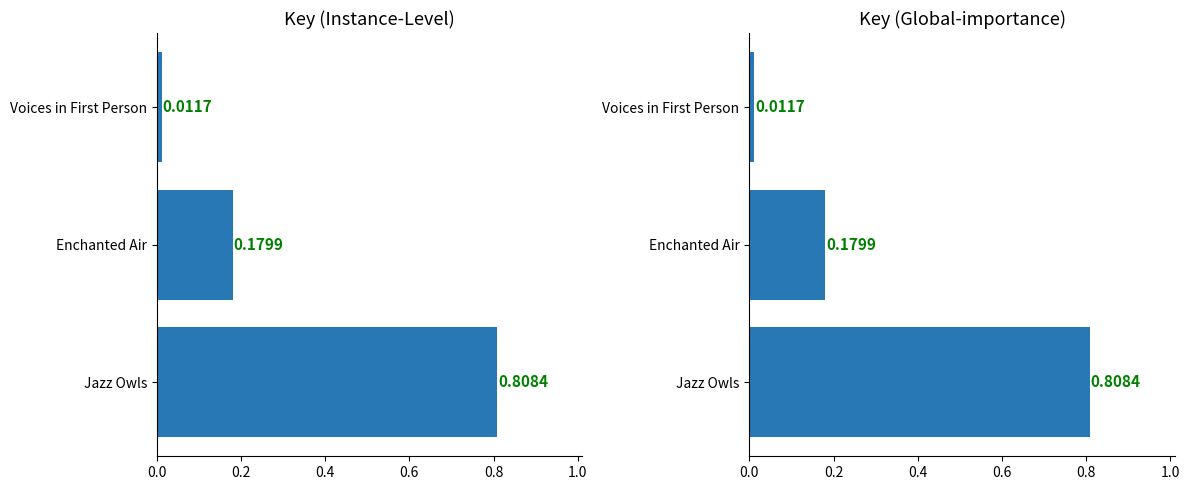

The chart shows a value of 0.3 at Enchanted Air. True or false?

False